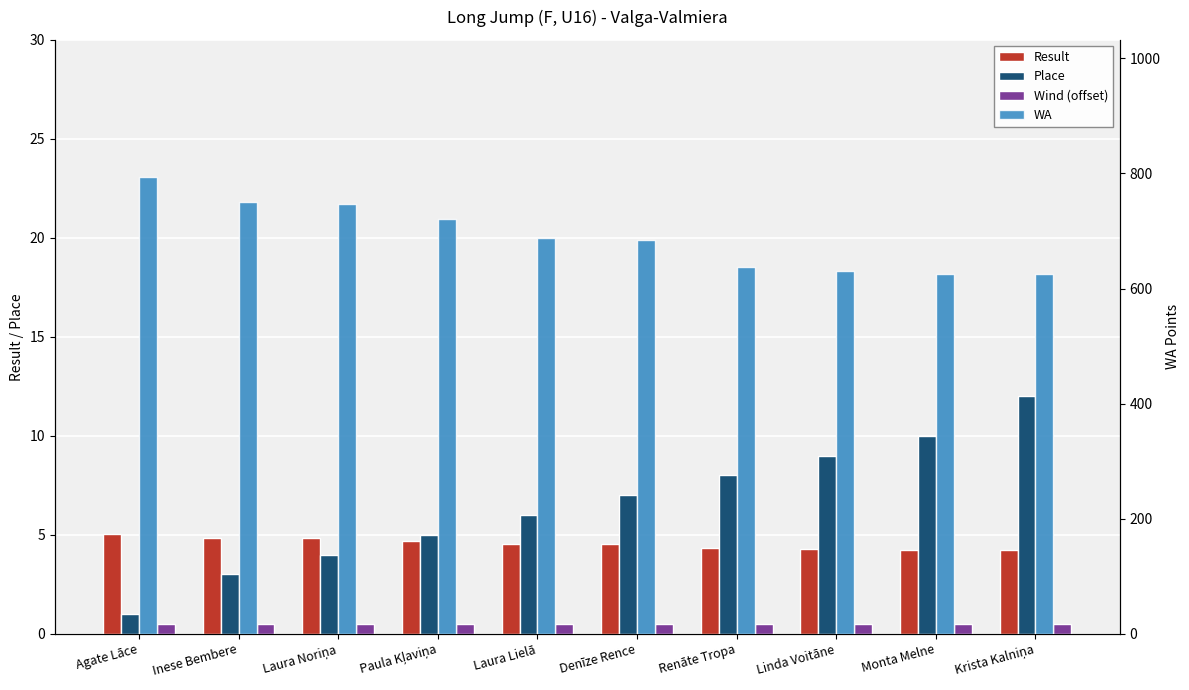

The Wind (offset) series shows 0.2 at Krista Kalniņa. True or false?

False